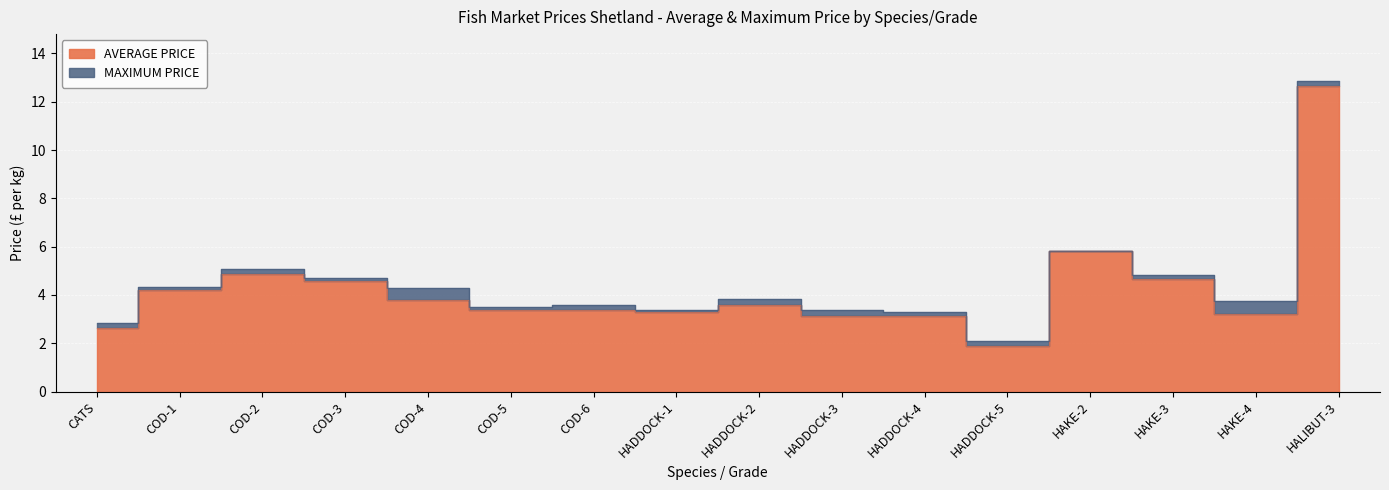

Between CATS and HADDOCK-1, which series saw the biggest shift?

AVERAGE PRICE